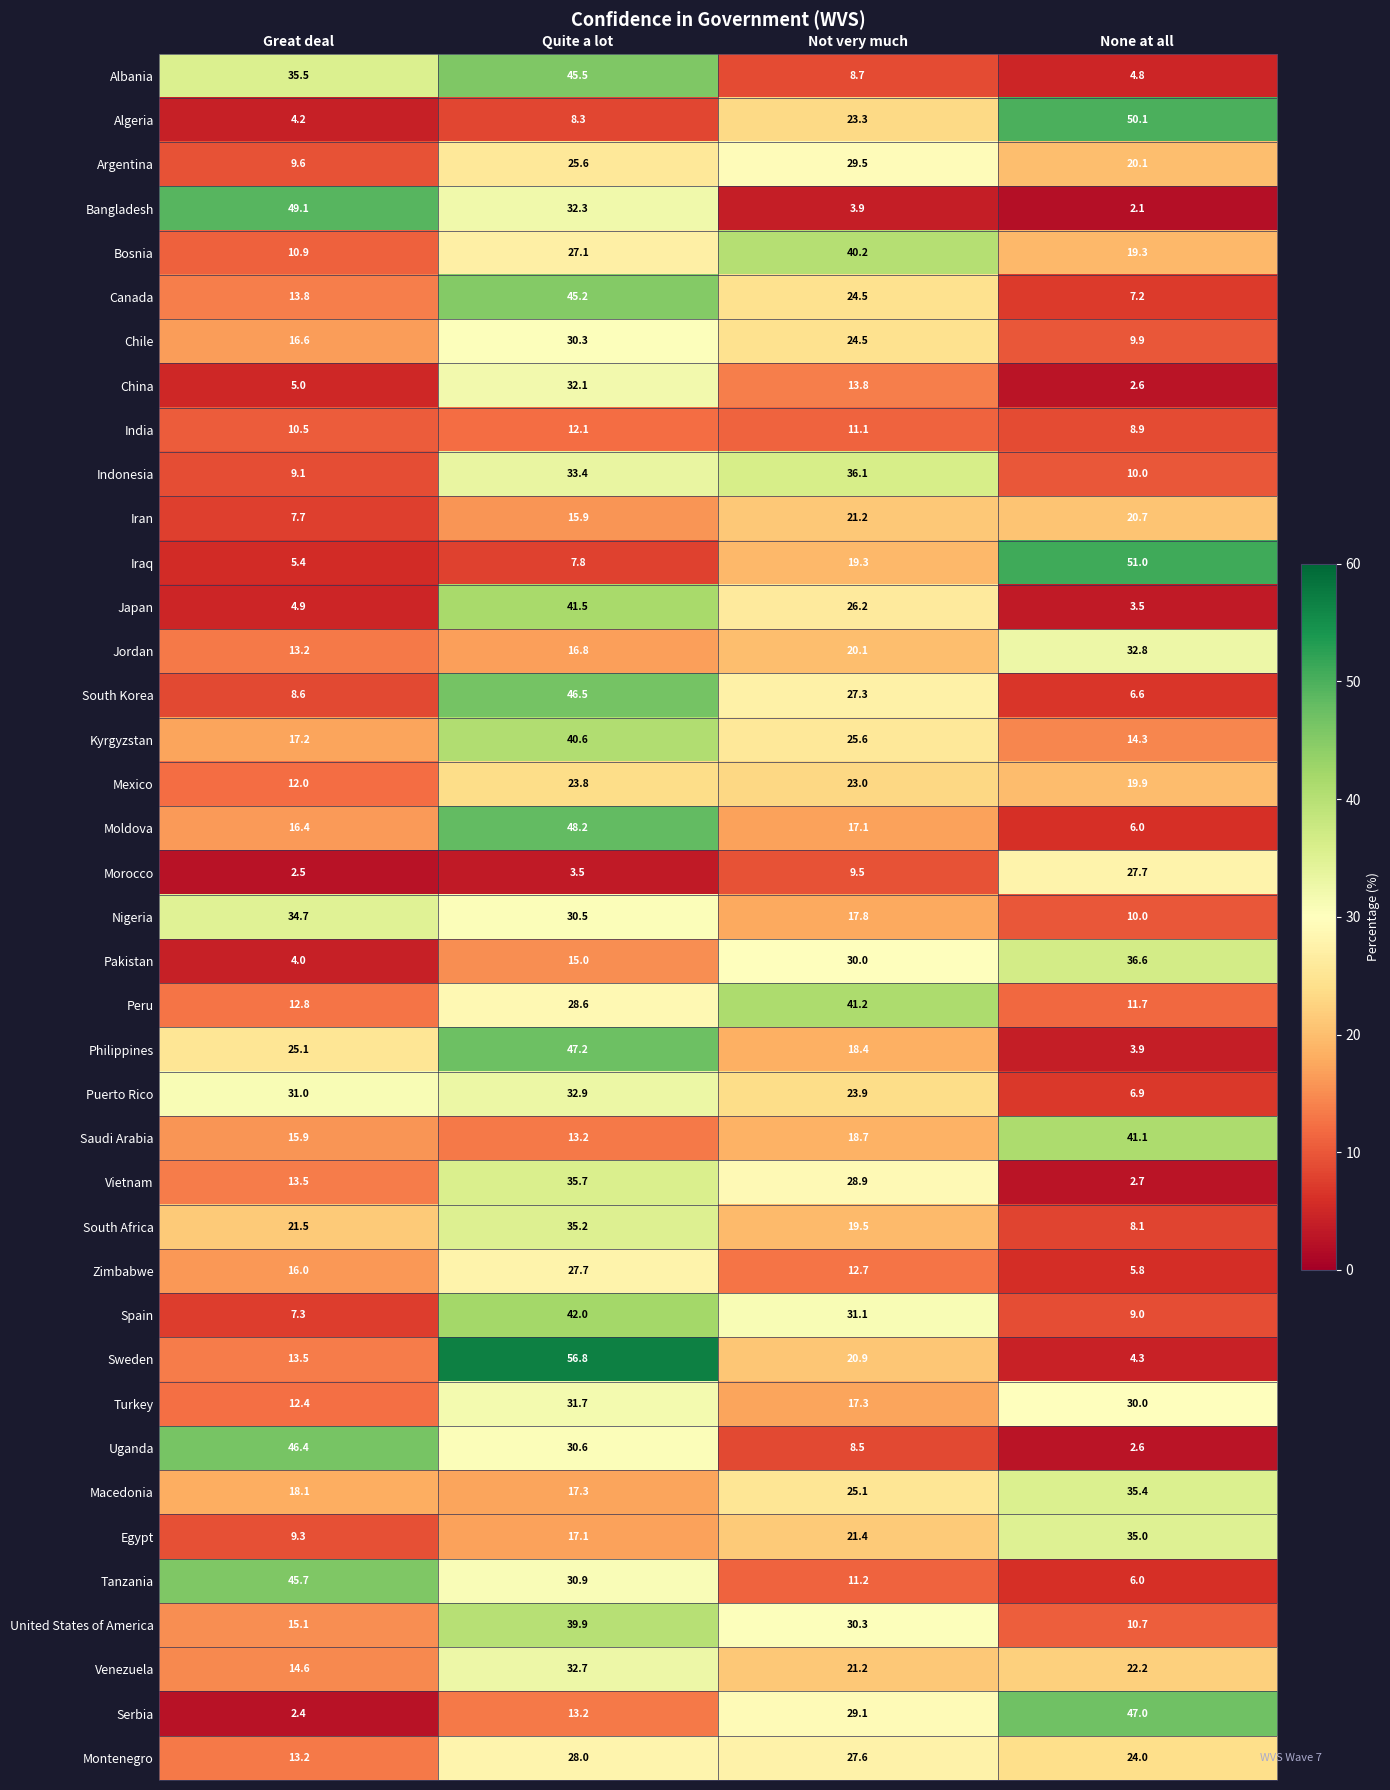

At which label does Macedonia first exceed 25?

Not very much